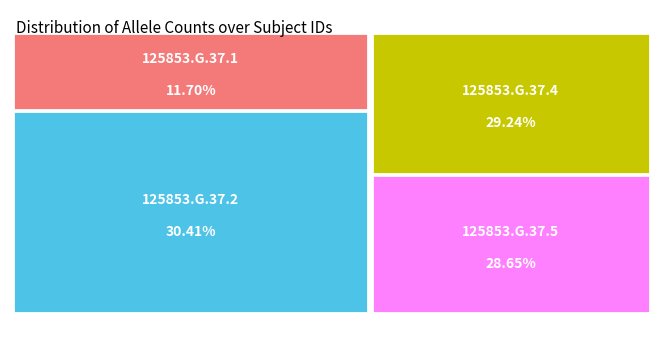

To the nearest percent, what is the difference between the 125853.G.37.2 and 125853.G.37.5 slice percentages?

2%